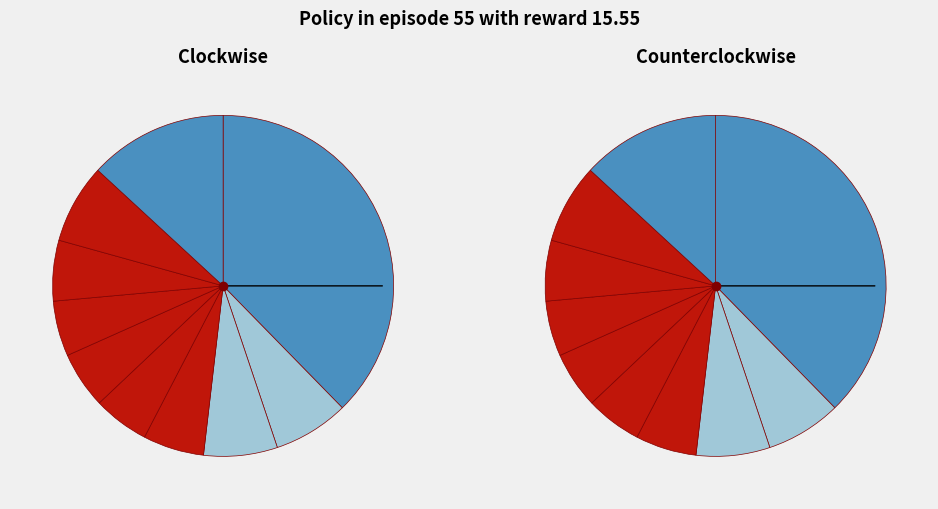

Which slice is the largest?

pct05